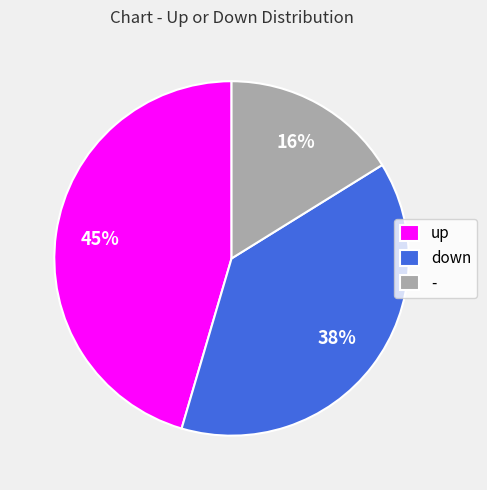

Is the sum of - and up greater than half?

Yes